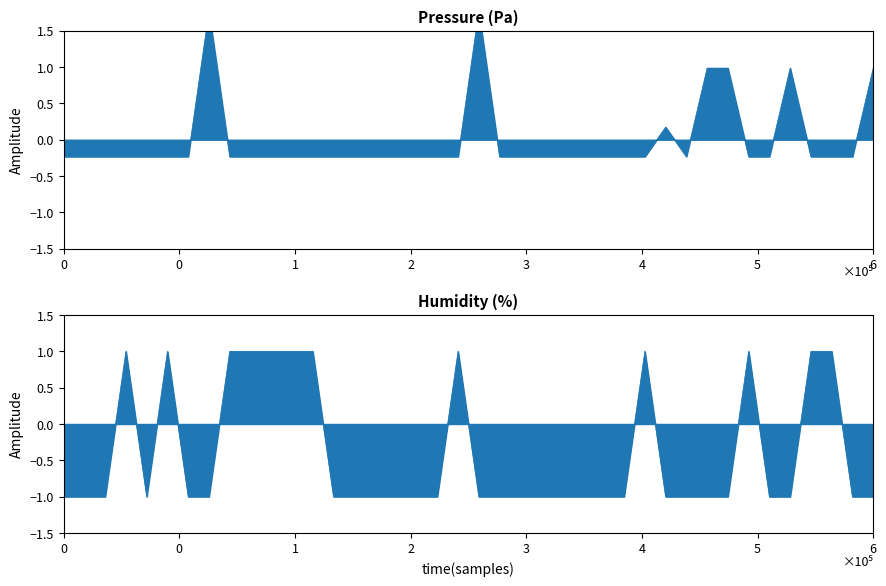

In pressure, how many points are lower than both neighbors (excluding endpoints)?

1